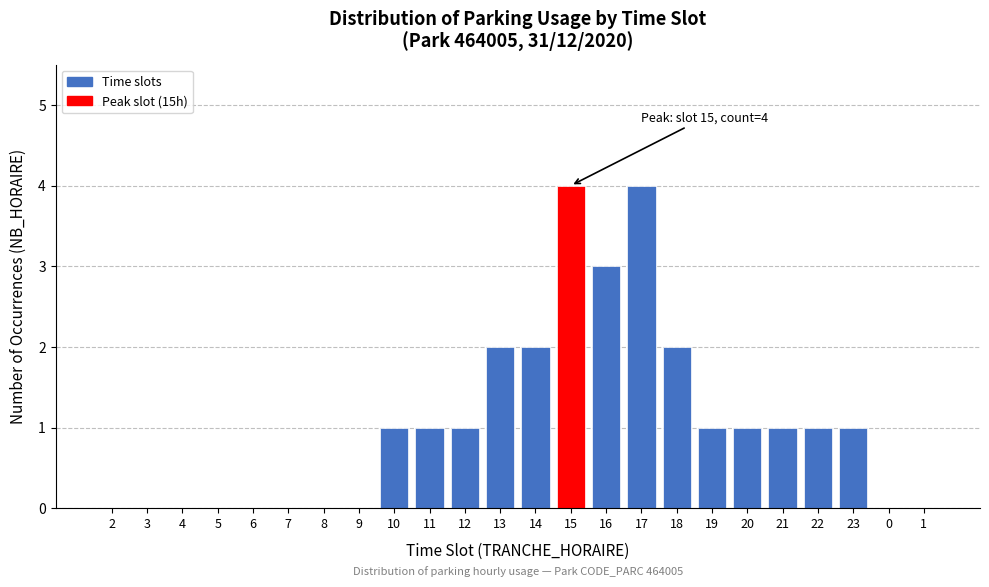

Reading right to left, what are all the values shown in this chart?

1=0	0=0	23=1	22=1	21=1	20=1	19=1	18=2	17=4	16=3	15=4	14=2	13=2	12=1	11=1	10=1	9=0	8=0	7=0	6=0	5=0	4=0	3=0	2=0